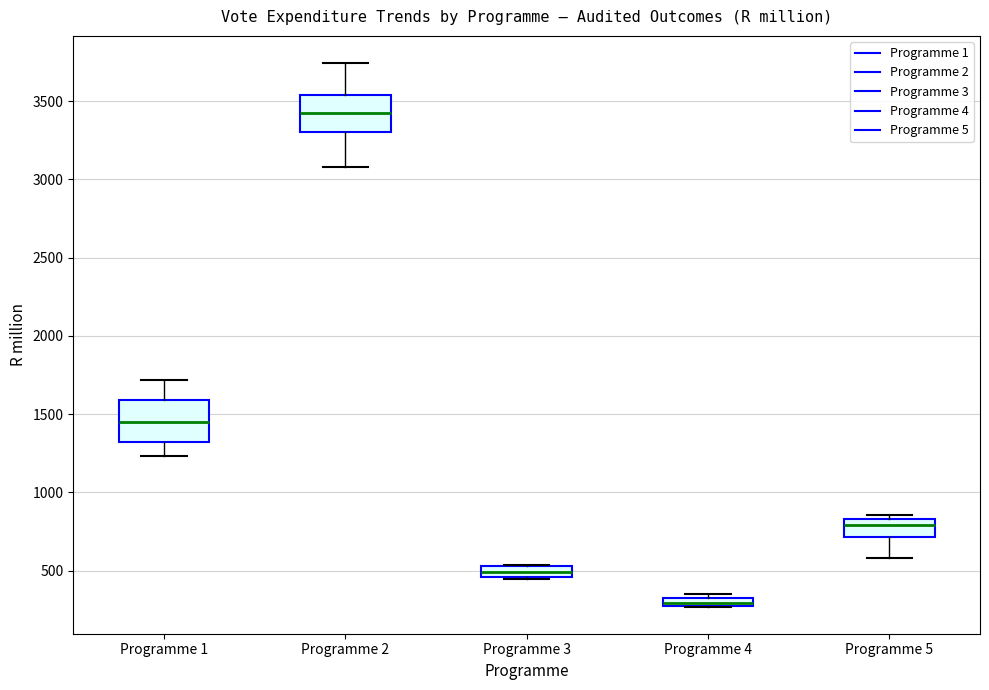

Which box has the lowest median line?

Programme 4